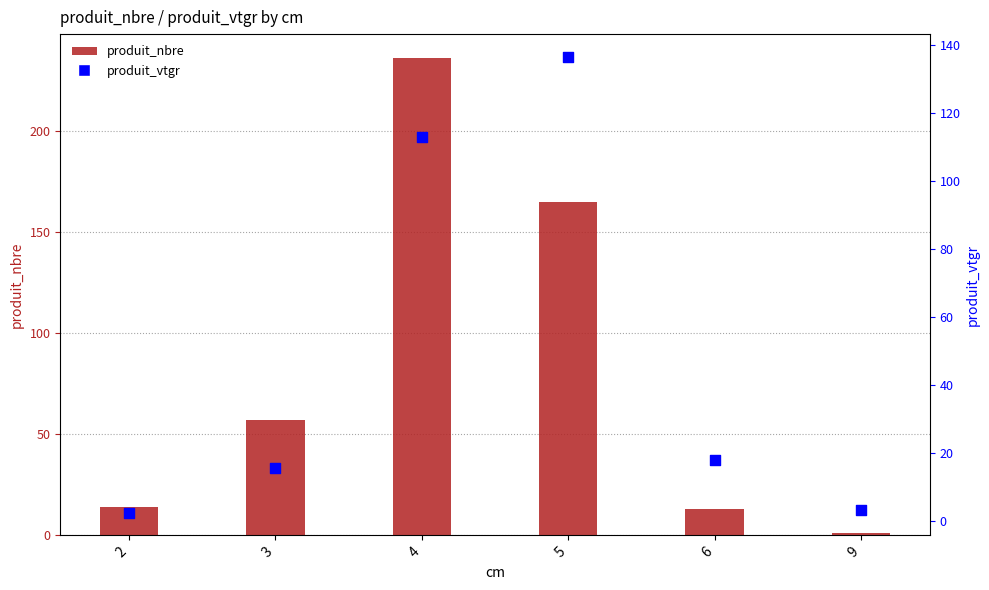

At which category is the sum across all series the highest?

4